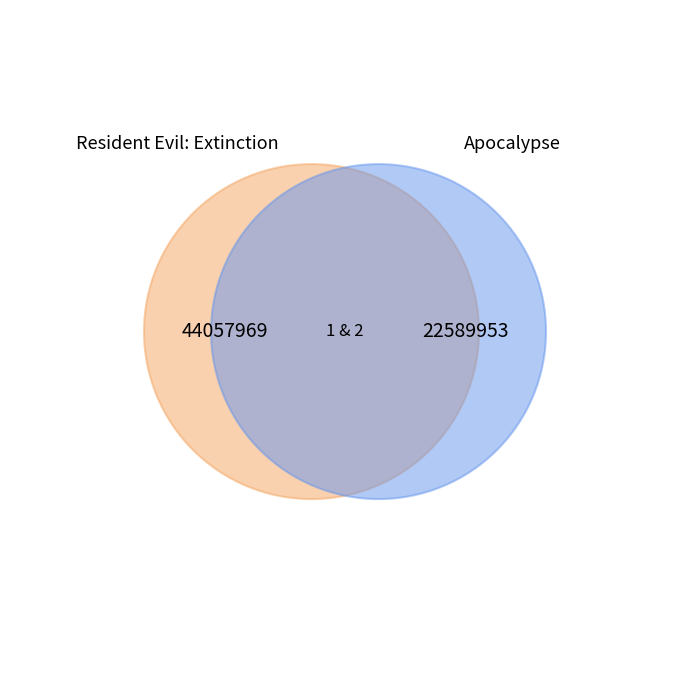

What percentage is the 1 slice, to the nearest percent?

66%